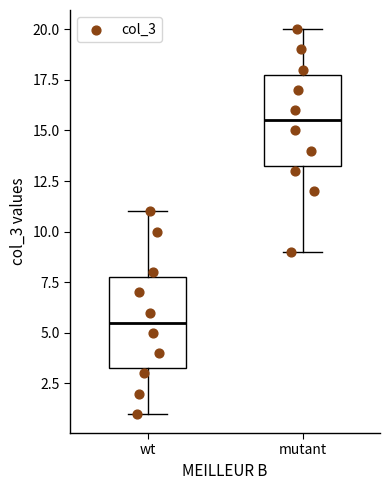

Which box's median line is the highest?

mutant